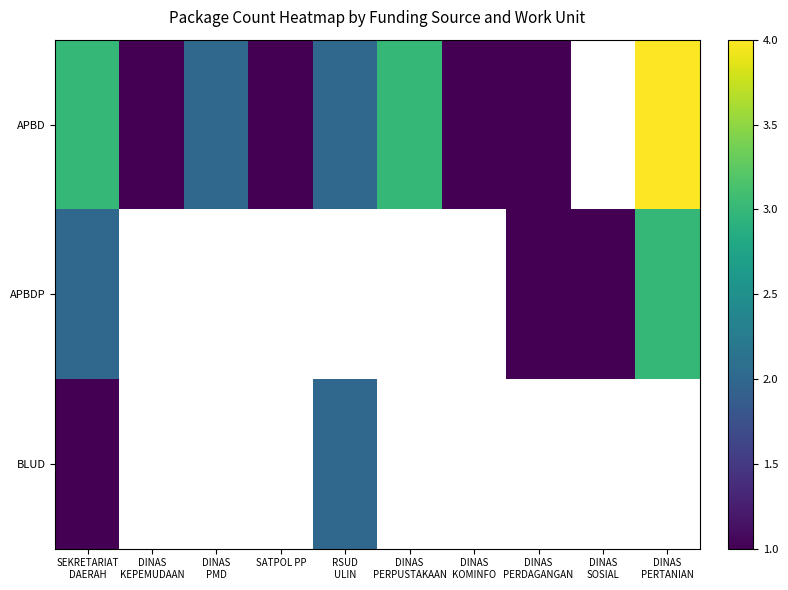

Which series has the widest spread of values?

APBD